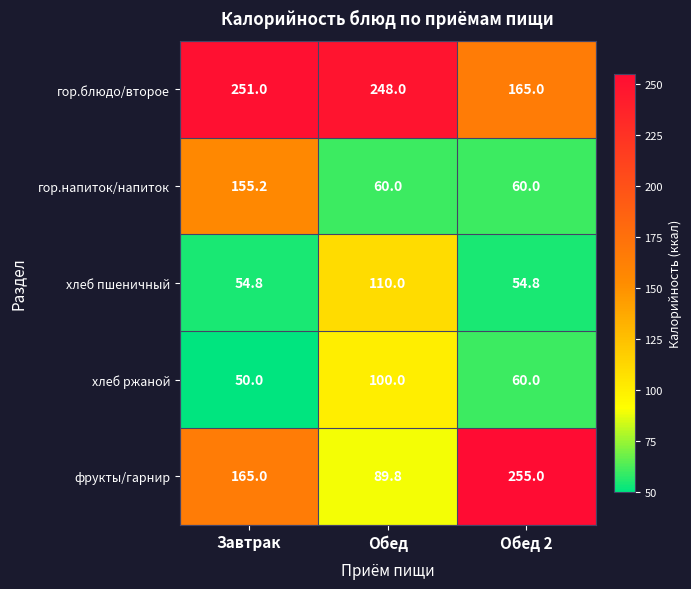

List the series in order of their peak value, highest first.

фрукты/гарнир, гор.блюдо/второе, гор.напиток/напиток, хлеб пшеничный, хлеб ржаной